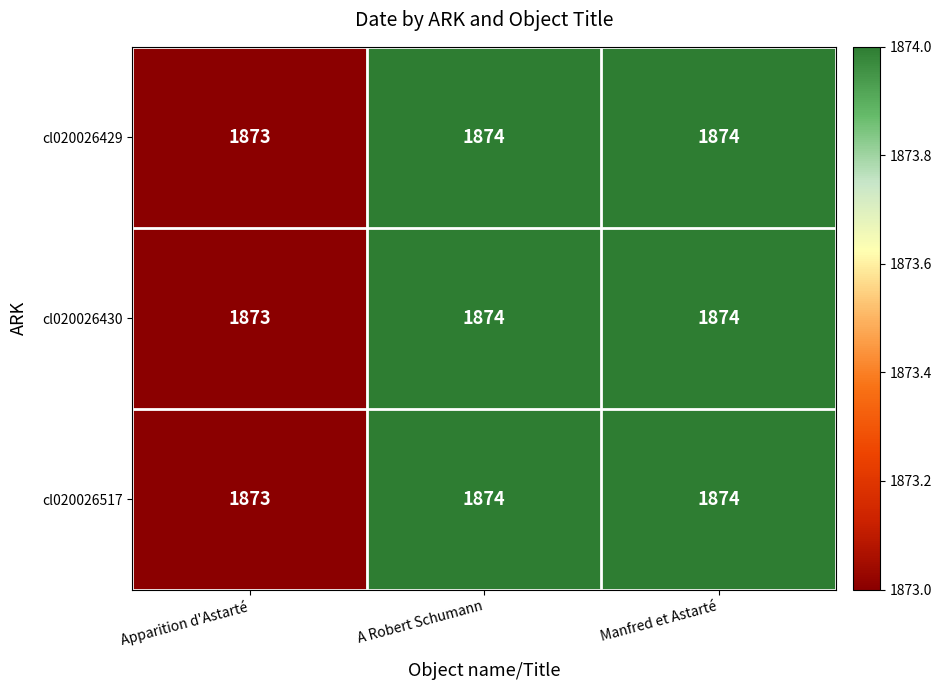

What is the sum of all cl020026430 values?

5621